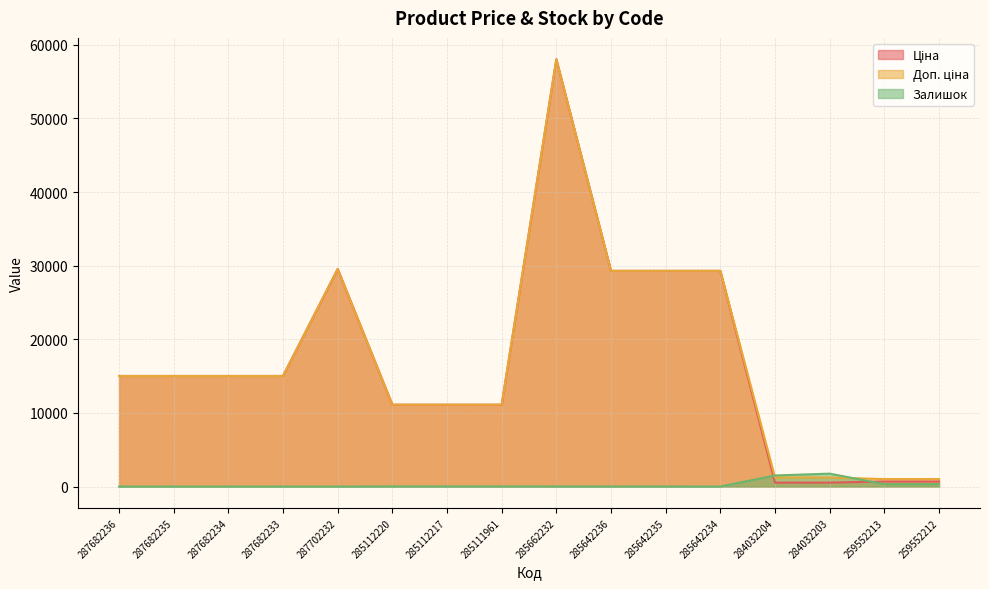

How many times do Доп. ціна and Залишок cross each other?

2